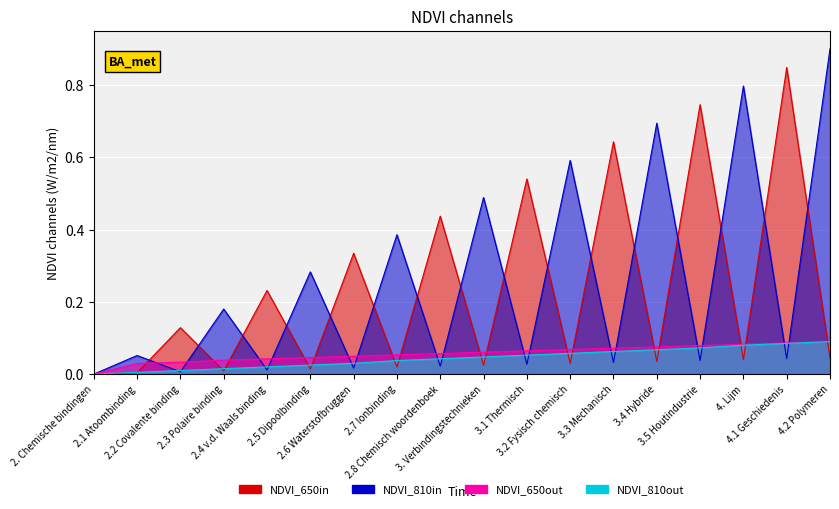

Between 4.2 Polymeren and 3.2 Fysisch chemisch, which is larger?

4.2 Polymeren